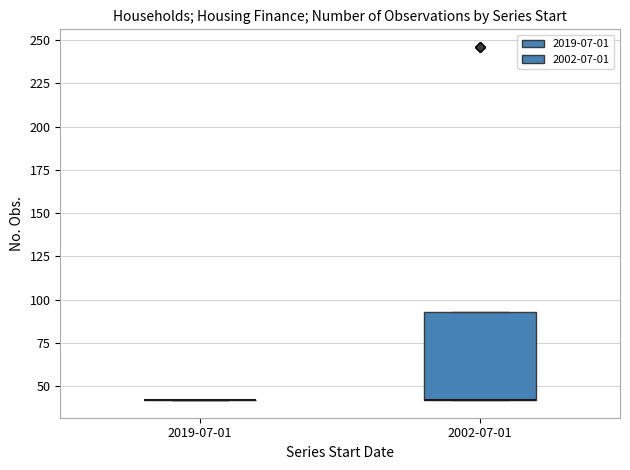

Comparing the boxes themselves (not the whiskers), which one is the tallest?

2002-07-01